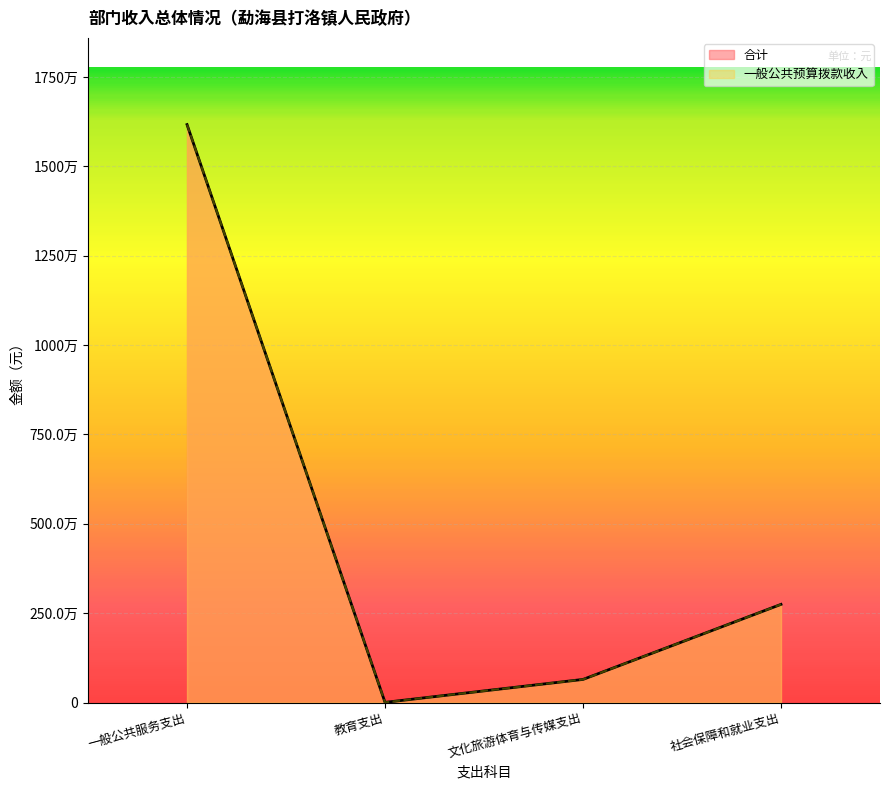

True or false: 一般公共预算拨款收入 has more than 2 interior local peaks.

False